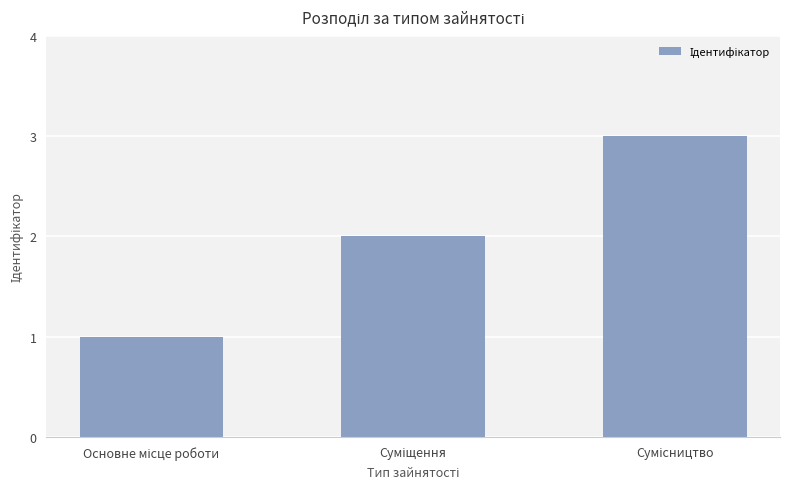

What is the minimum value shown in the chart?

1